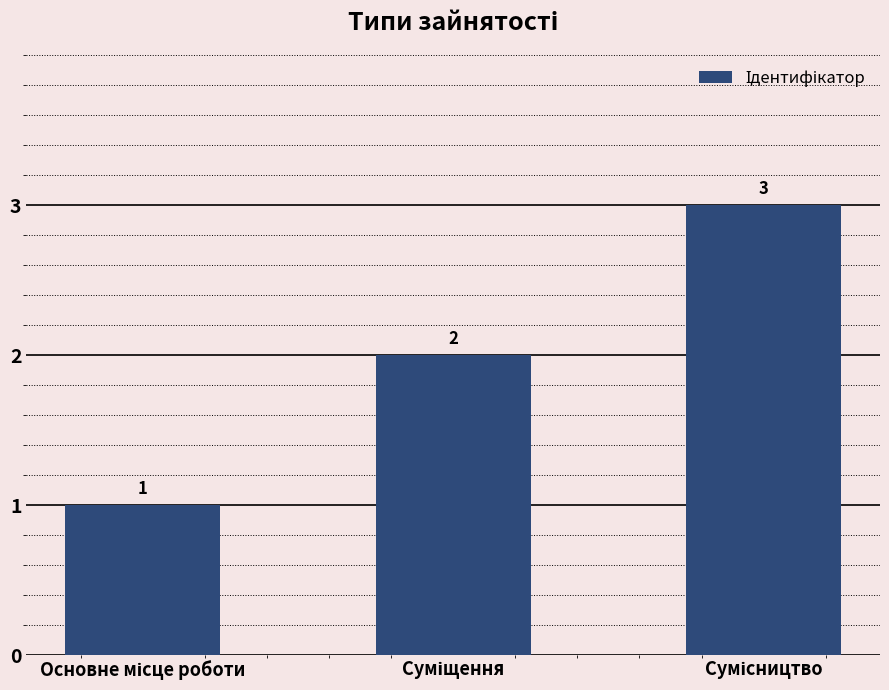

What is the difference between the second highest and minimum values?

1